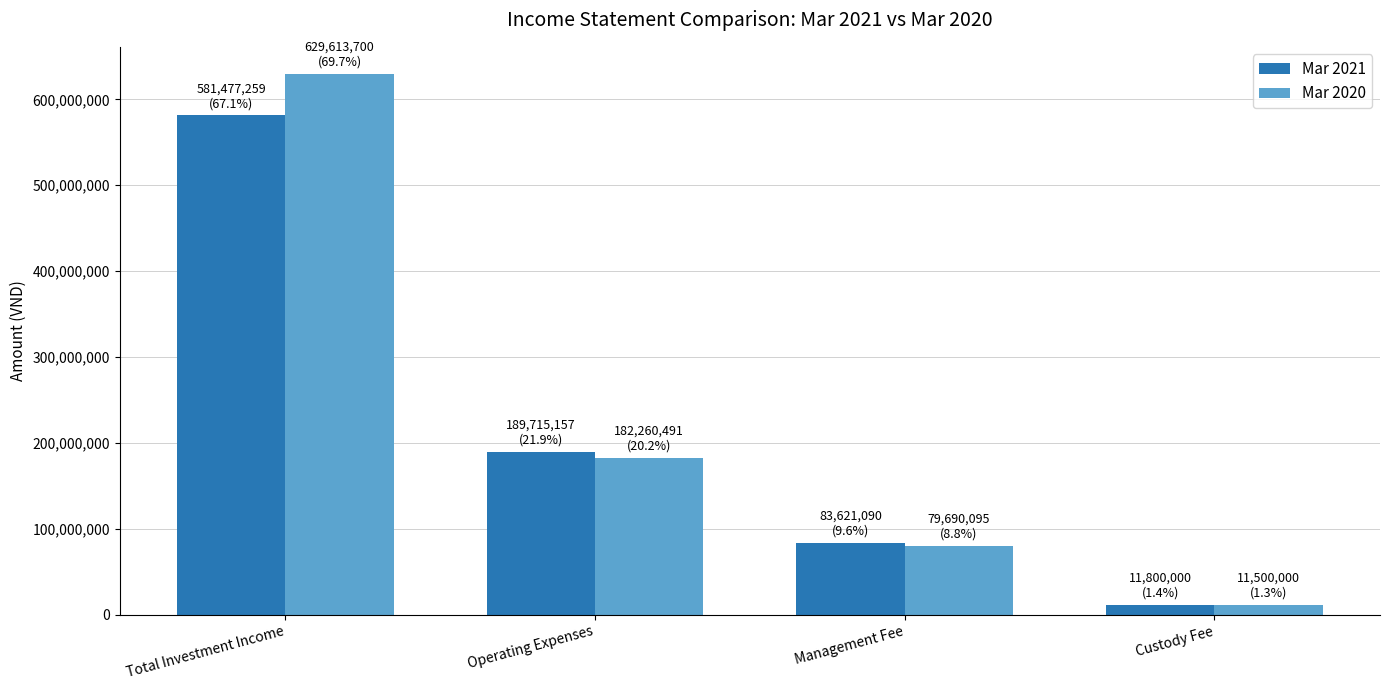

Rank the series by their maximum value, from highest to lowest.

Mar 2020, Mar 2021